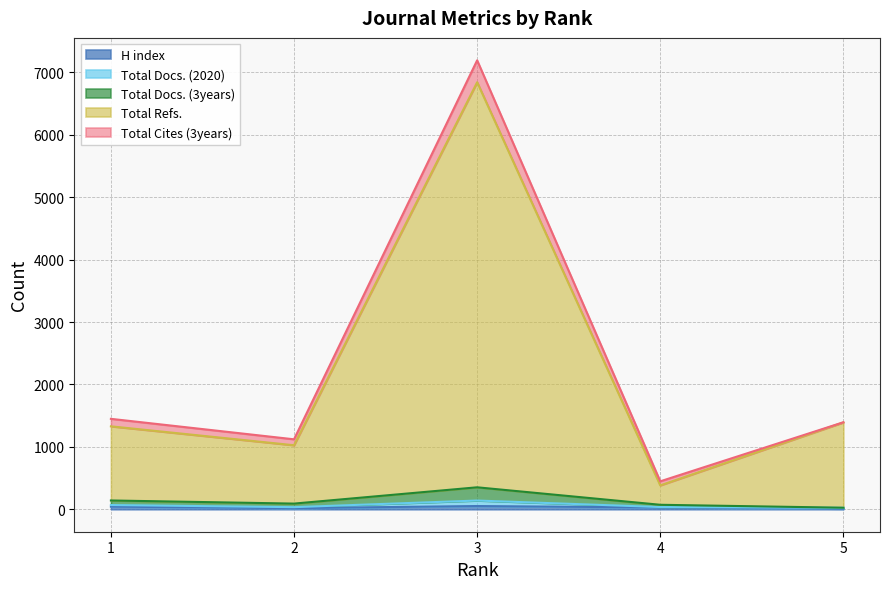

What is the average value of the Total Docs. (3years) series?

136